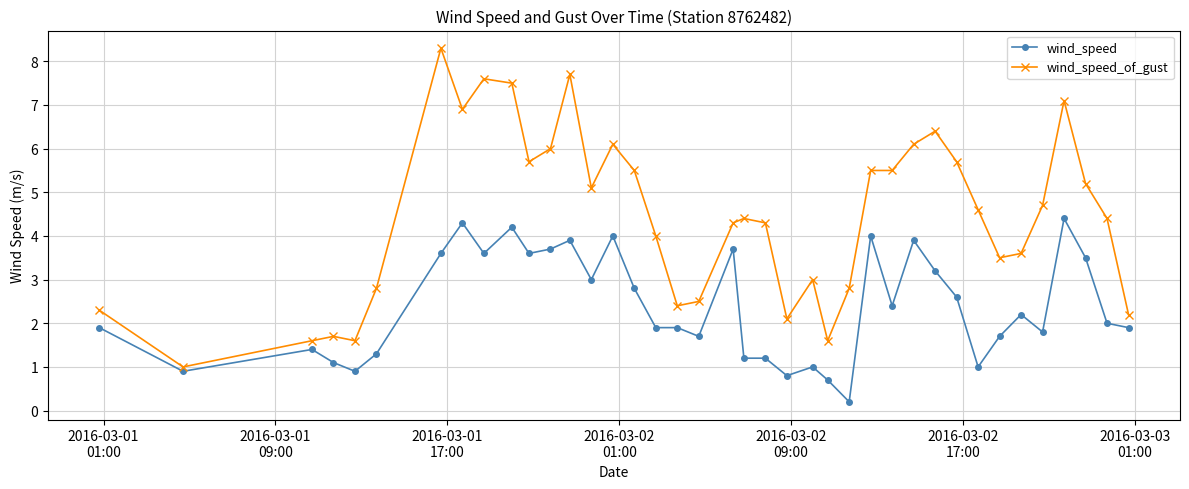

What is the minimum value for wind_speed_of_gust?

1.0